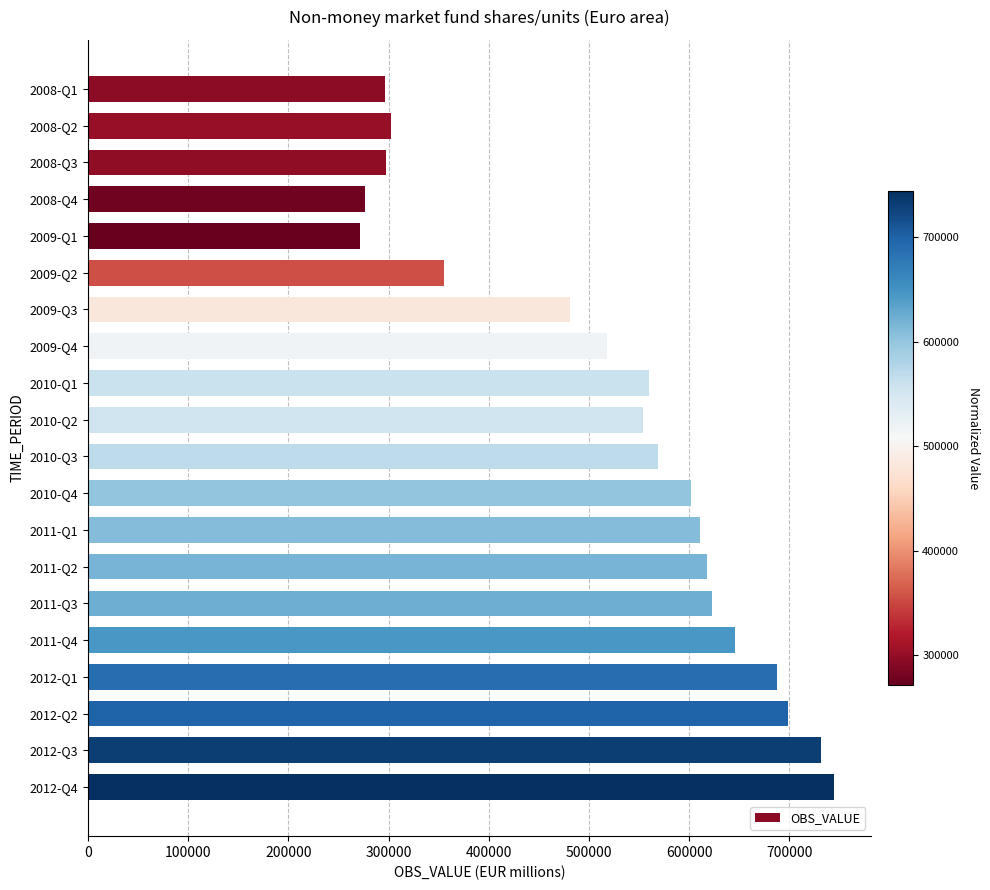

Where is the data nearest to the value 507877?

2009-Q4